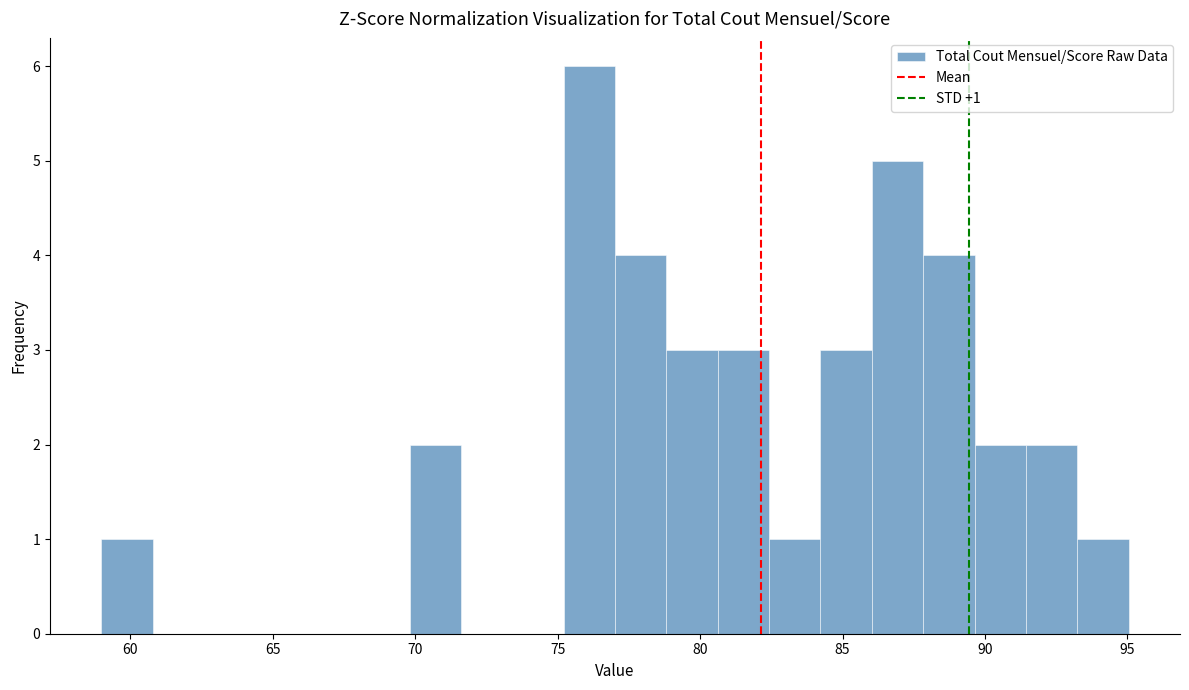

Read against the x-axis, roughly where is the centre of the tallest bar?

76.0